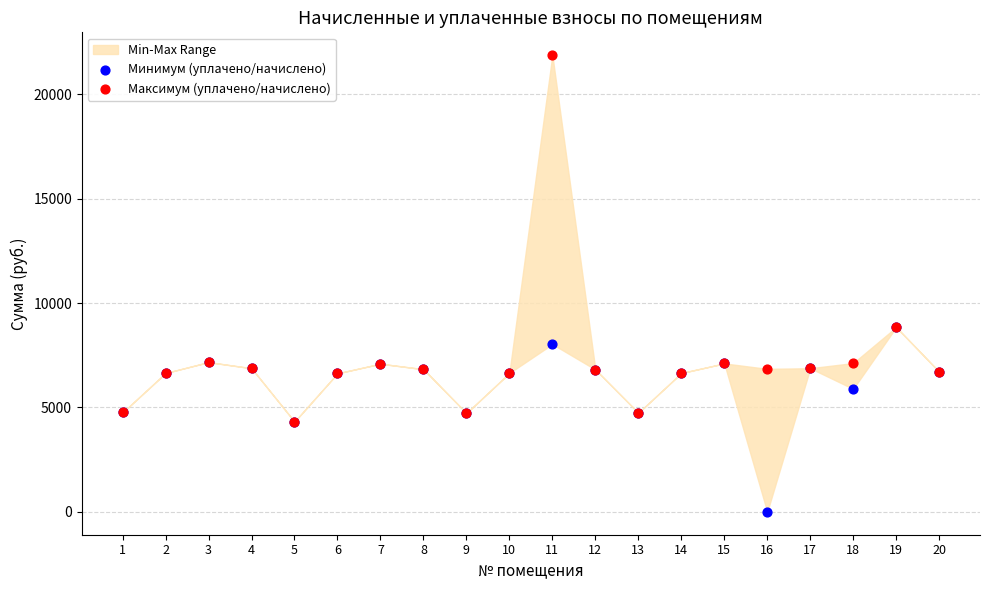

Which series contains the lowest Y value?

Минимум (уплачено/начислено)